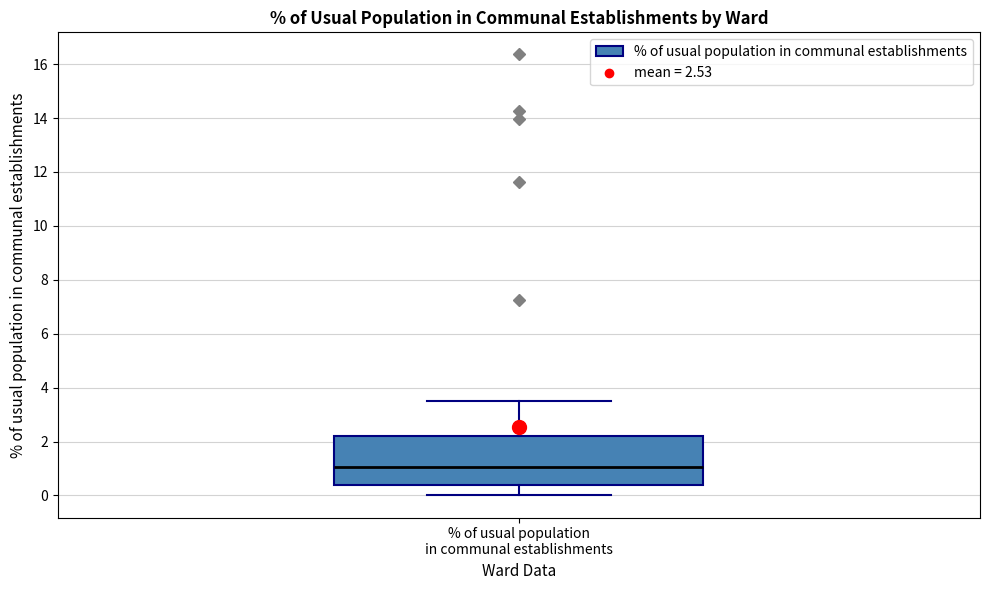

Read this box plot against the y-axis: the position of the median line, the range covered by the box, and the ends of both whiskers. The values are not printed on the chart, so give them approximately, as read against the axis.

median 1.0, box 0.4 to 2.2, whiskers 0.0 to 3.6